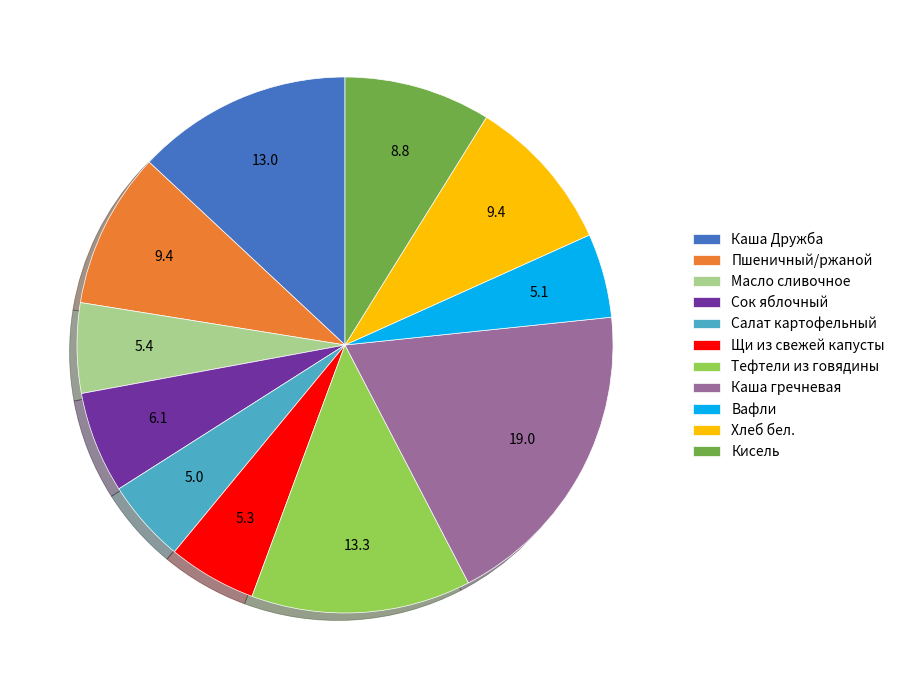

How many segments does this pie chart have?

11